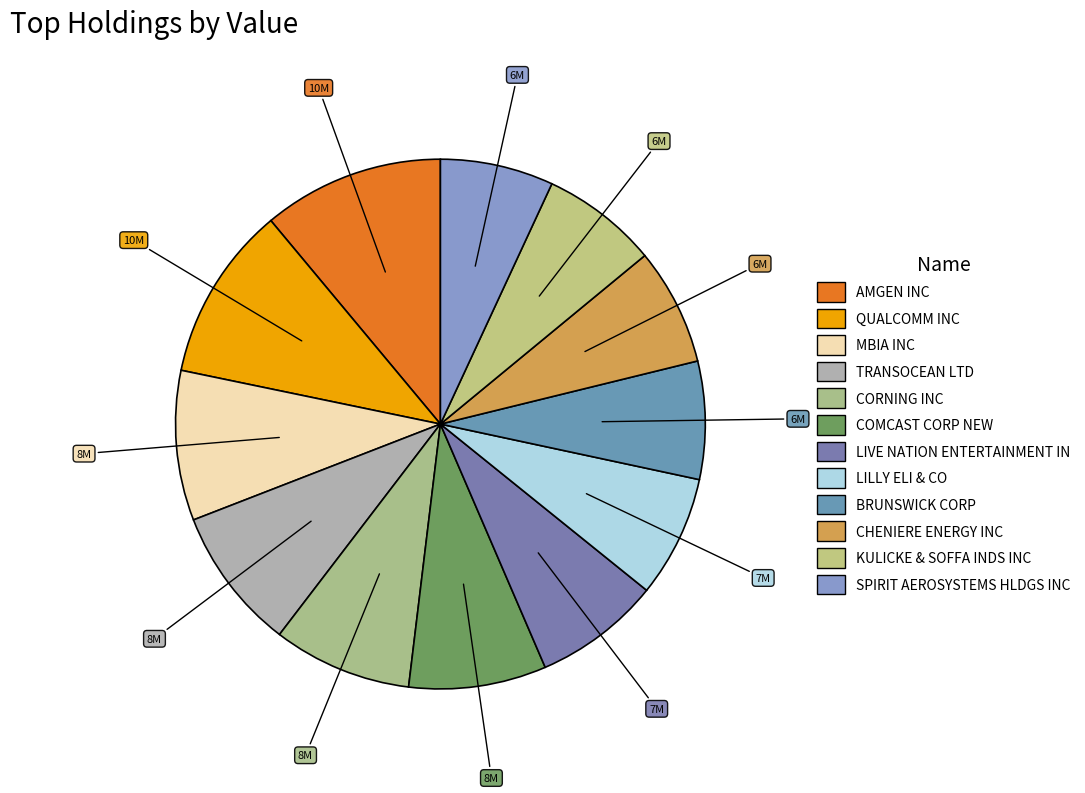

How many slices are in this pie chart?

12